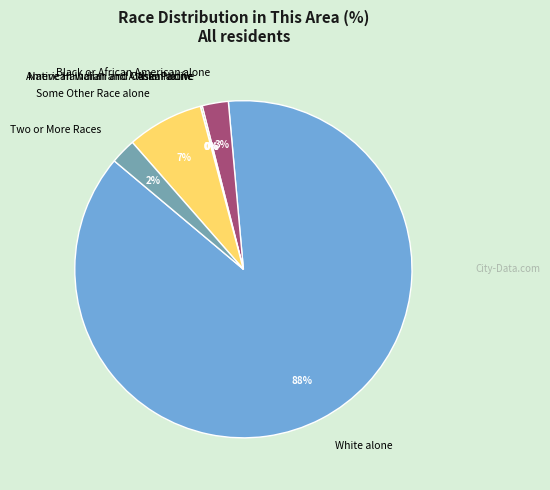

Combined, what portion of the pie is White alone and Black or African American alone?

90.0%